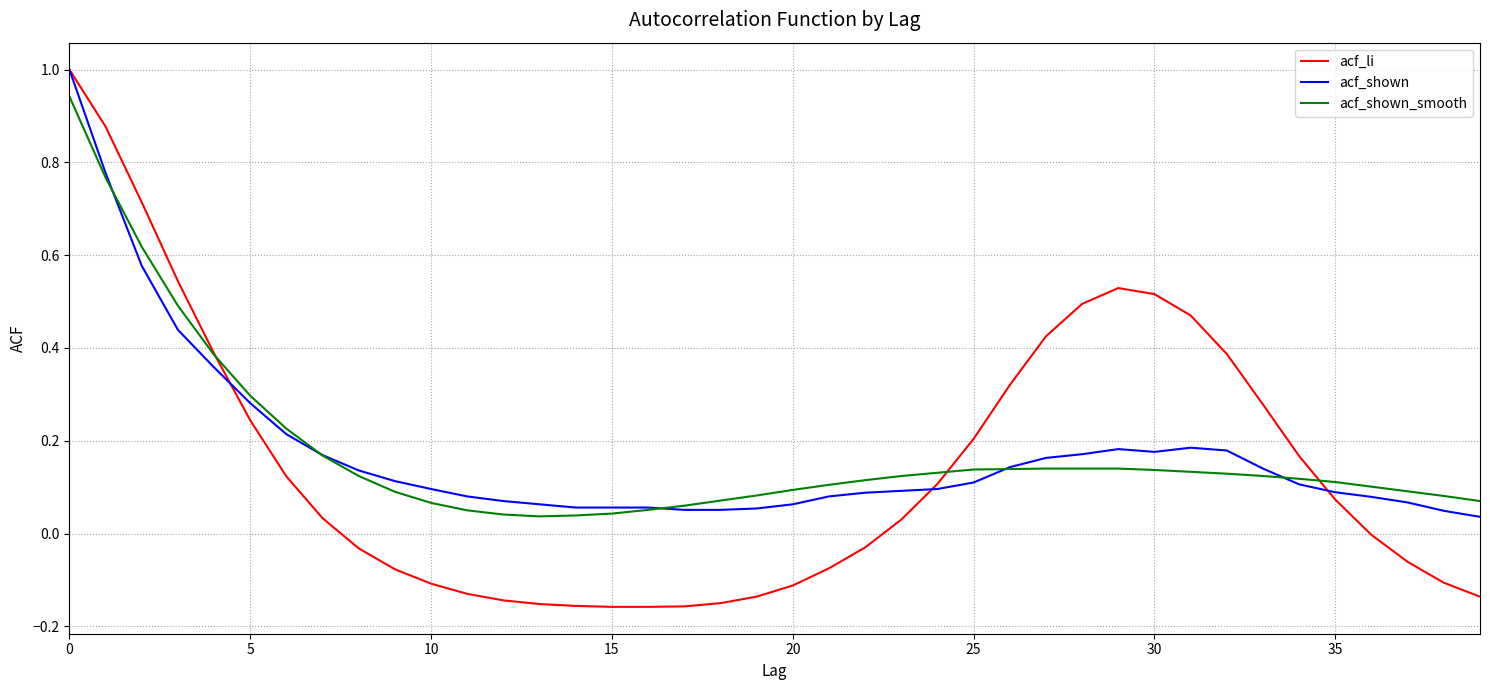

What is the maximum value shown in the chart?

1.0